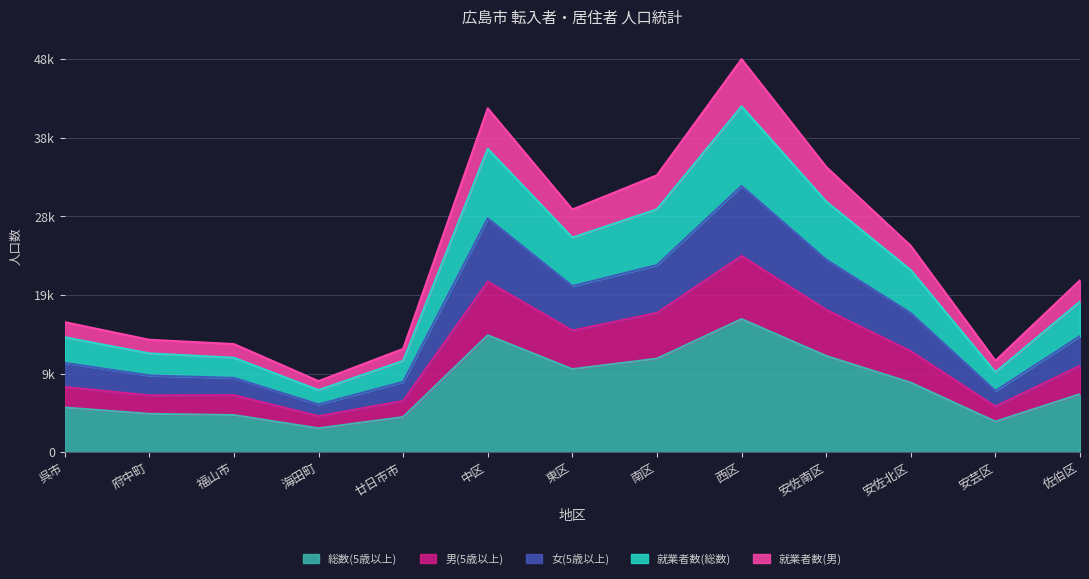

True or false: 総数(5歳以上) and 男(5歳以上) intersect in this chart.

False